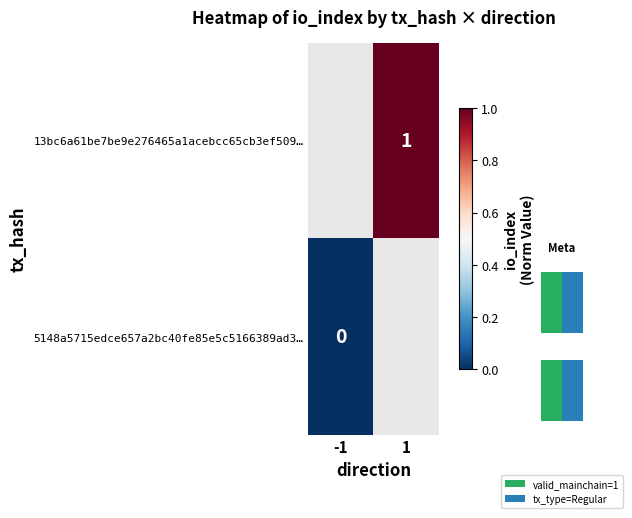

The 13bc6a61be7be9e276465a1acebcc65cb3ef509… series shows 0 at 1. True or false?

False